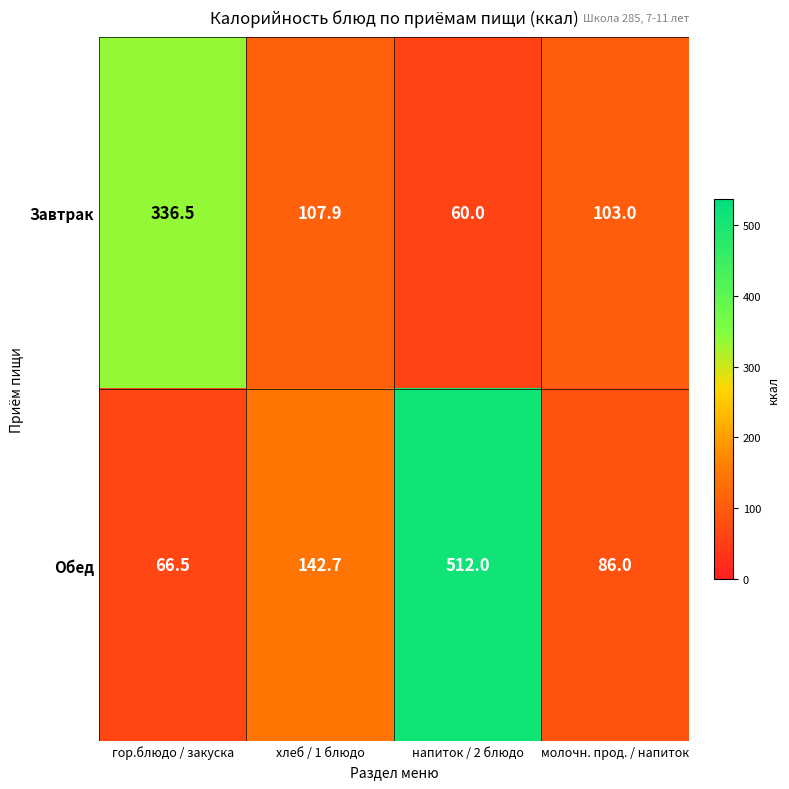

Reading left to right, transcribe all the data shown in this chart.

Завтрак: 336.5	107.9	60.0	103.0
Обед: 66.5	142.7	512.0	86.0